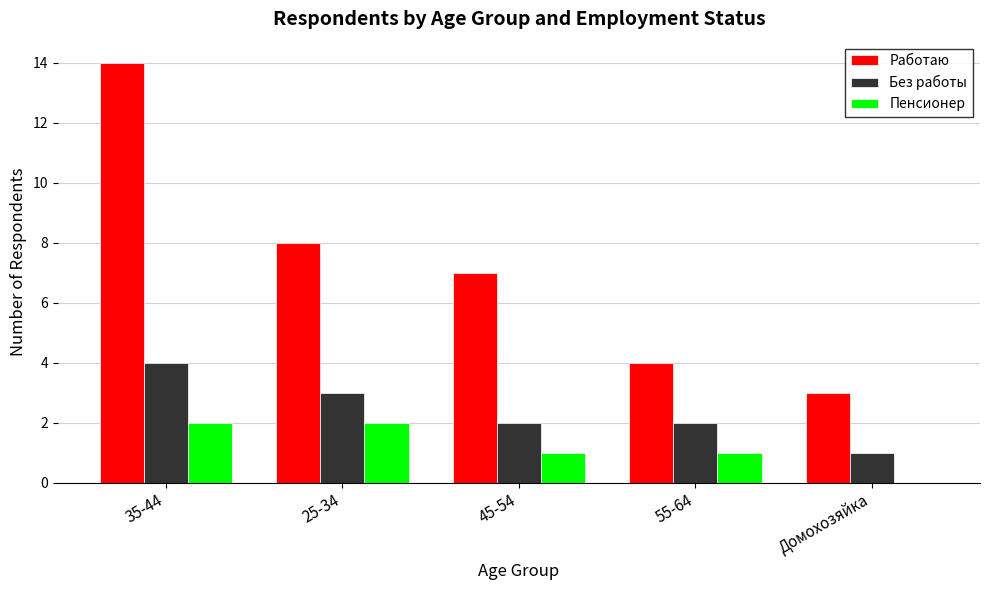

Is it true that Работаю equals 2 at 55-64?

False